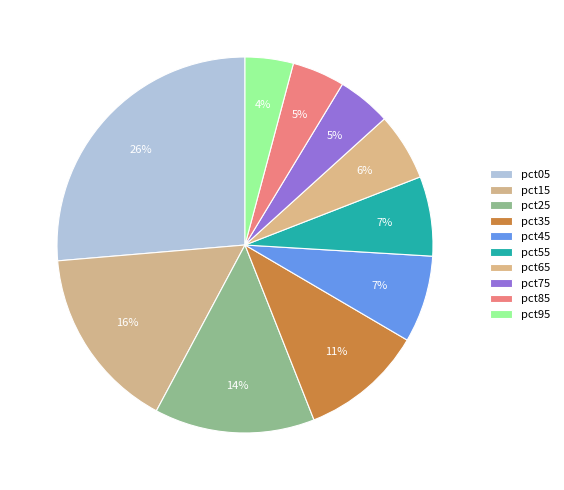

To the nearest percent, what is the combined percentage of pct75 and pct95?

9%